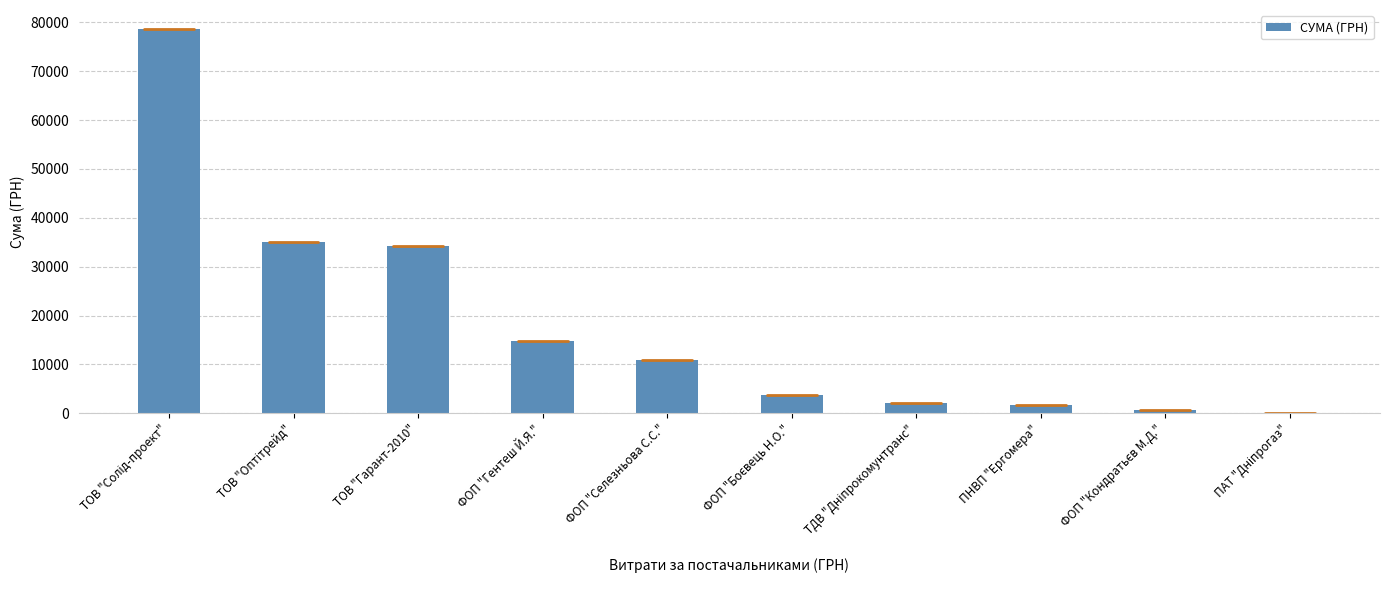

Which has a higher value, ТОВ "Гарант-2010" or ФОП "Гентеш Й.Я."?

ТОВ "Гарант-2010"